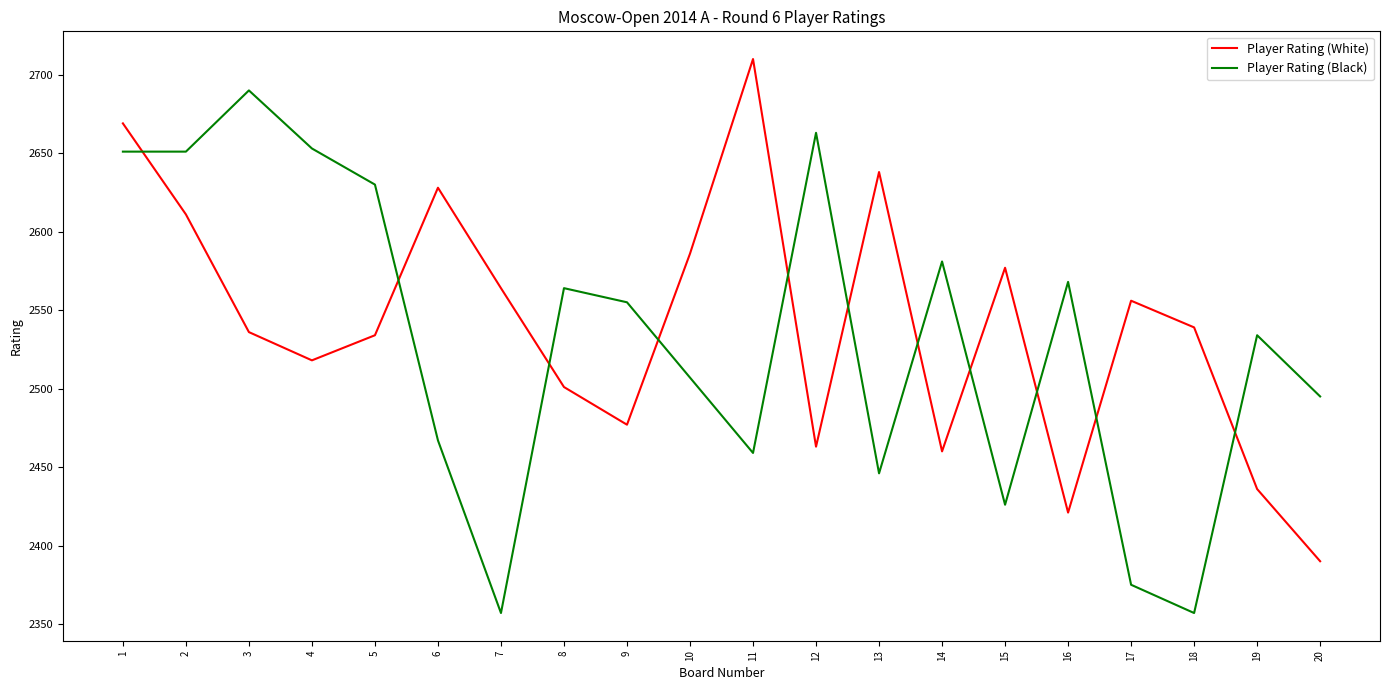

True or false: Player Rating (Black) and Player Rating (White) cross at least once.

True